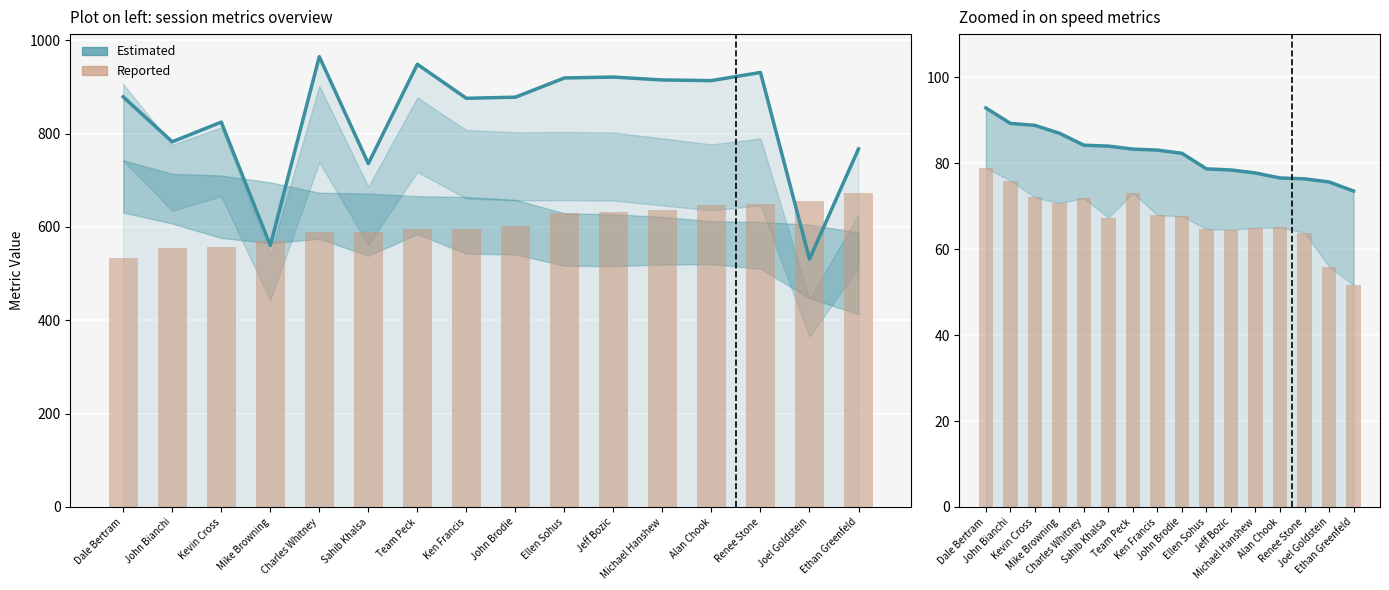

Is it true that Estimated equals 875.6 at Ken Francis?

True